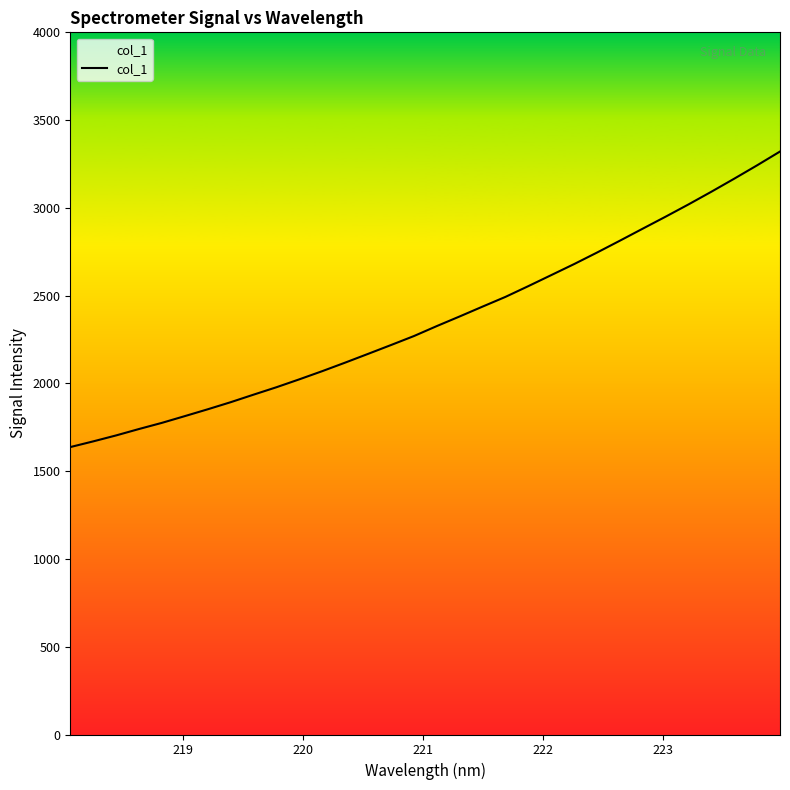

True or false: there are more than 0 points higher than both neighbors.

False